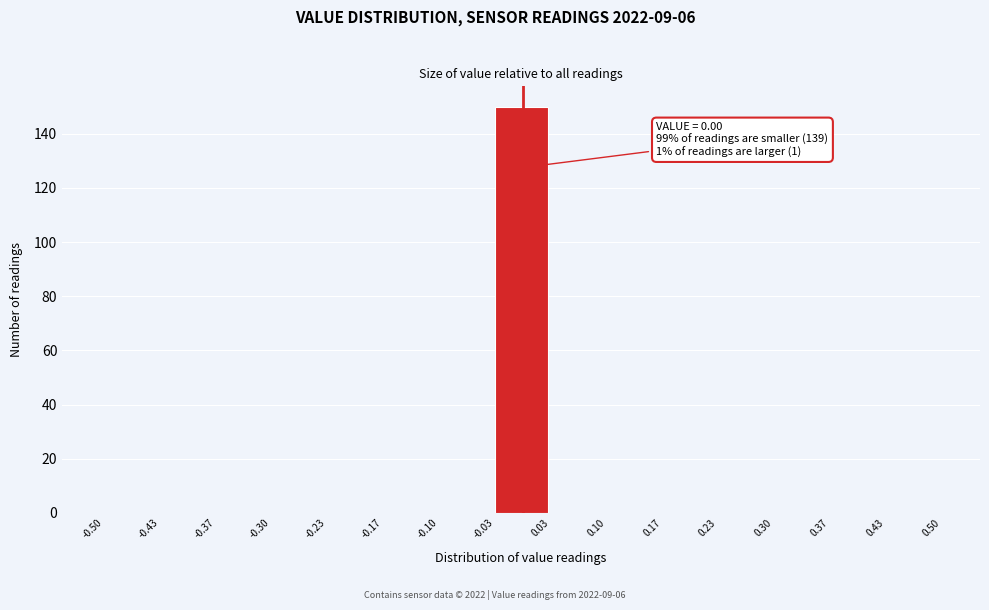

Over which range of the x-axis is the bar tallest?

-0.03 to 0.03